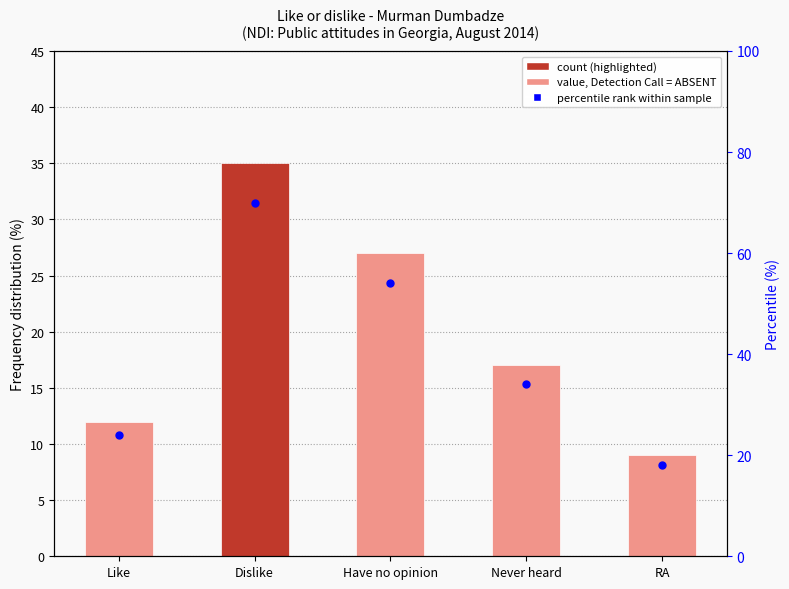

Which series has the widest spread of Y values?

Percentile rank